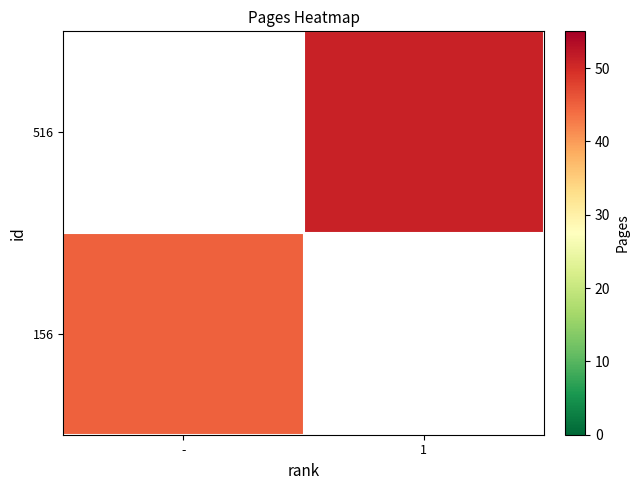

Reading left to right, extract all data points from this chart.

156: -=45	1=0
516: -=0	1=51